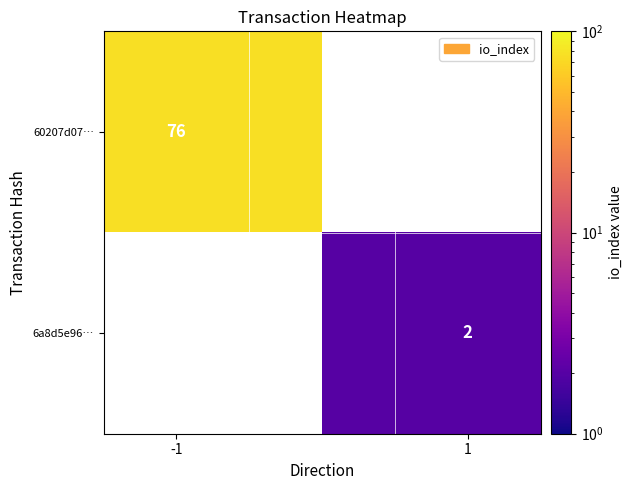

What is the maximum value shown in the chart?

76.0